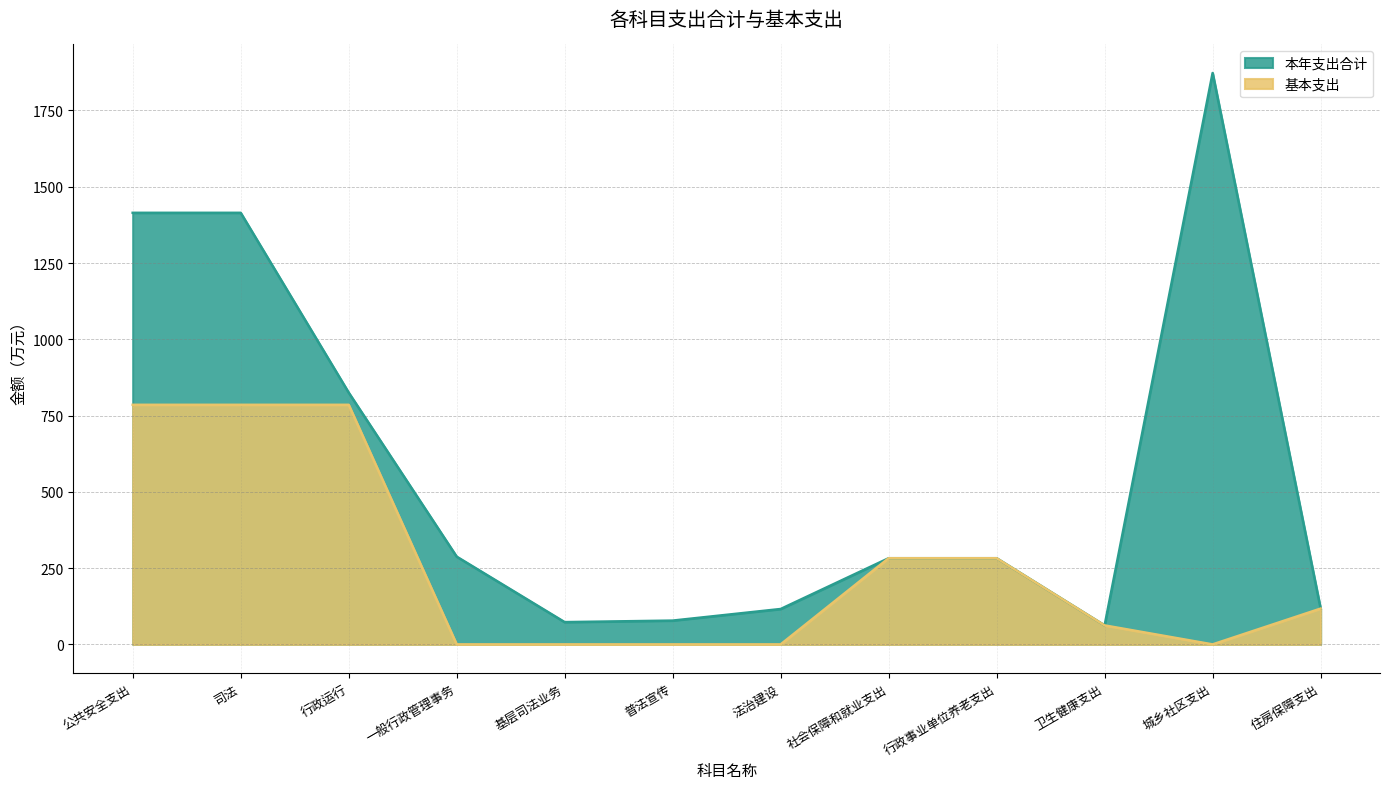

At how many categories does at least one series exceed 1244?

3